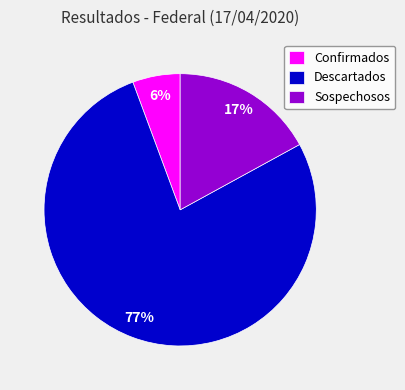

Is it true that Descartados is 87% of the pie?

False